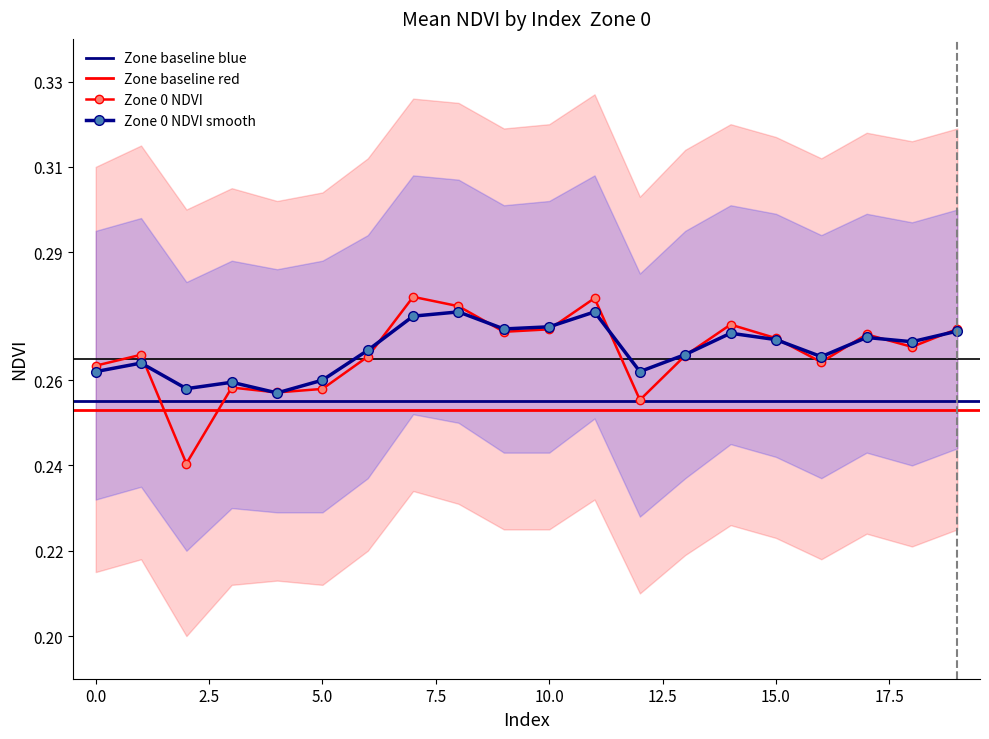

Is the value of Zone 0 NDVI at 11 greater than the value of Zone 0 NDVI smooth at 12?

Yes